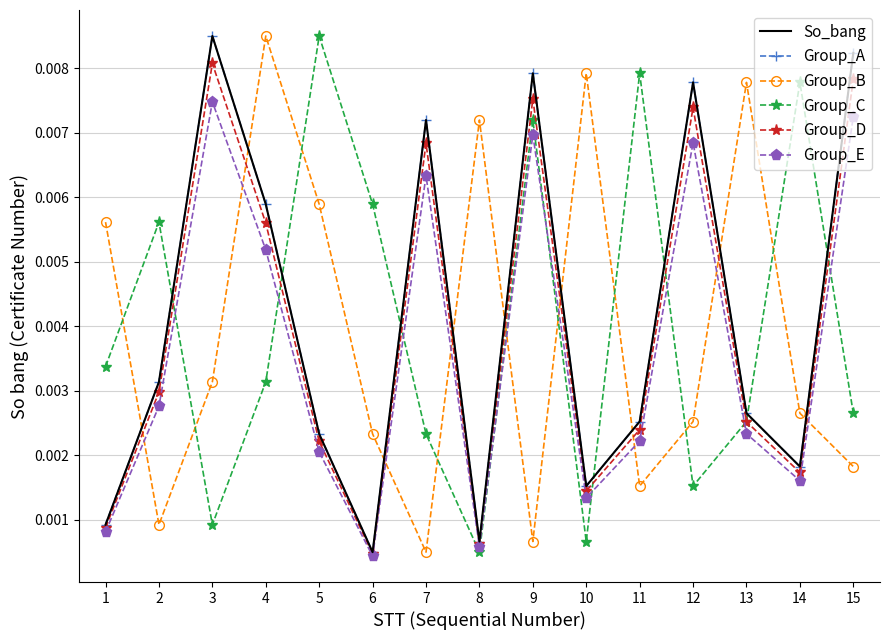

Rank the series at 12 from lowest to highest value.

Group_C, Group_B, Group_E, Group_D, So_bang, Group_A